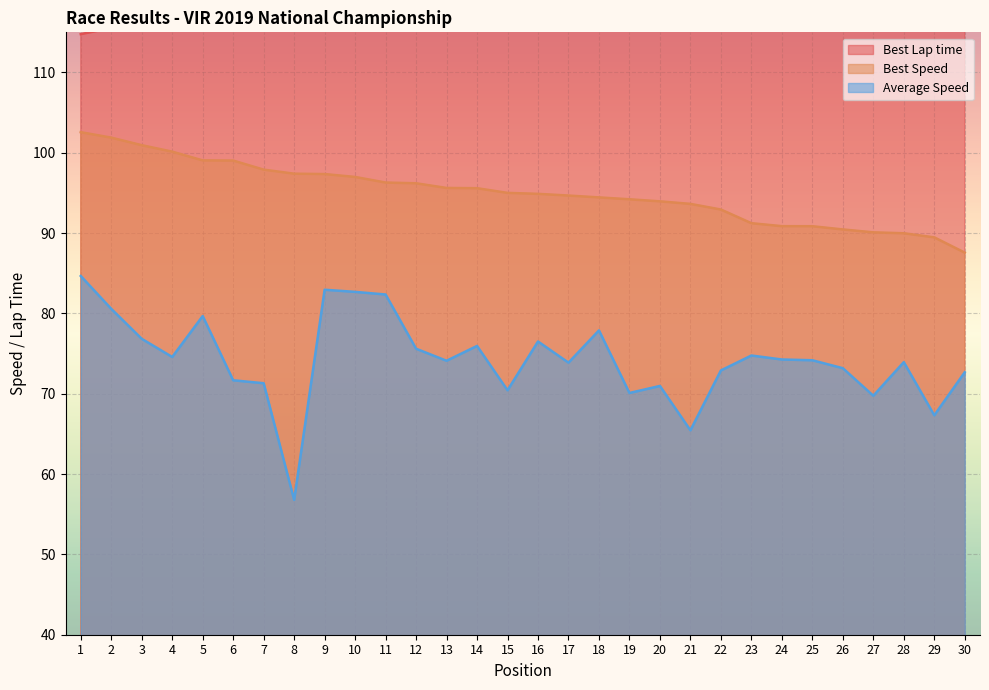

The value of Best Speed at 14 is 95.6. True or false?

True